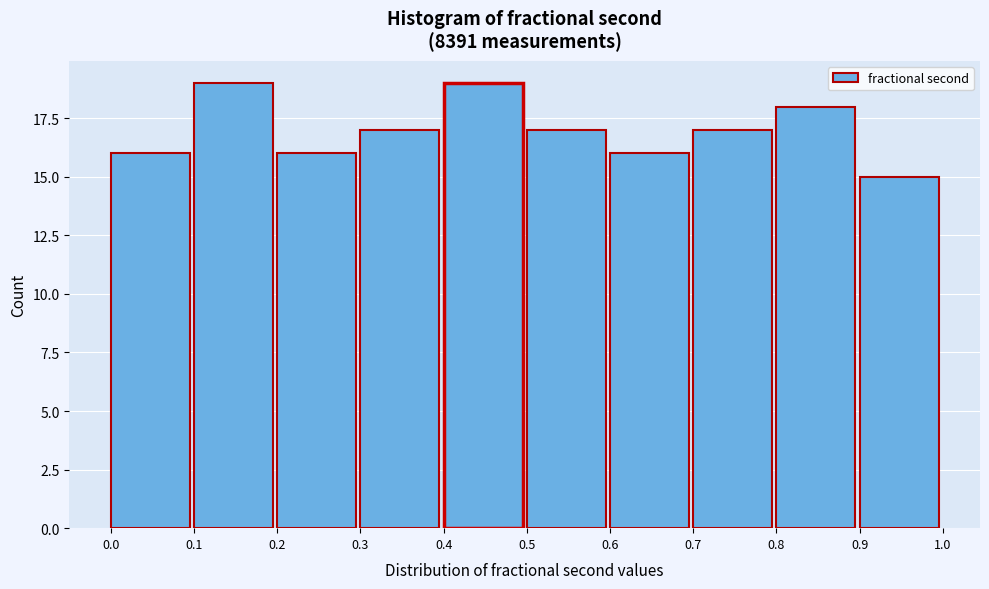

How tall is the bar that spans 0.1 to 0.2 on the x-axis? The values are not printed on the chart, so give them approximately, as read against the axis.

19